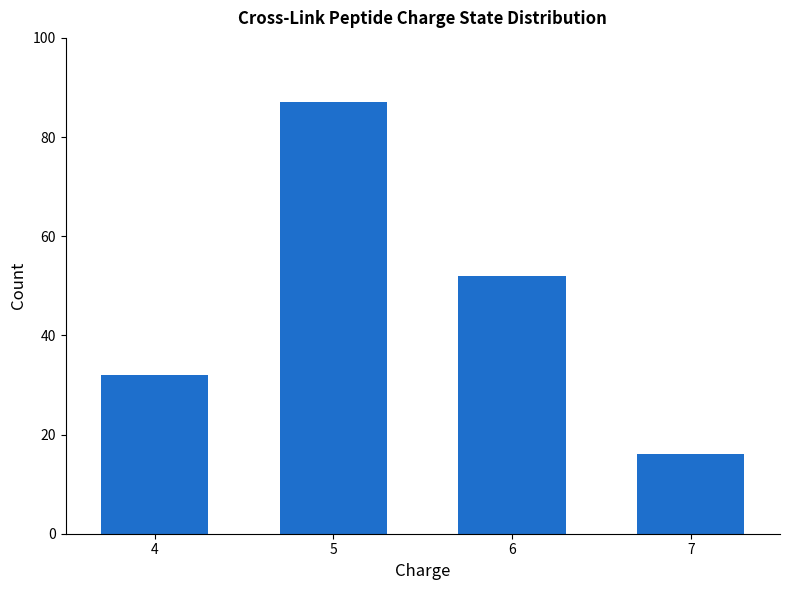

How many categories are shown in the chart?

4